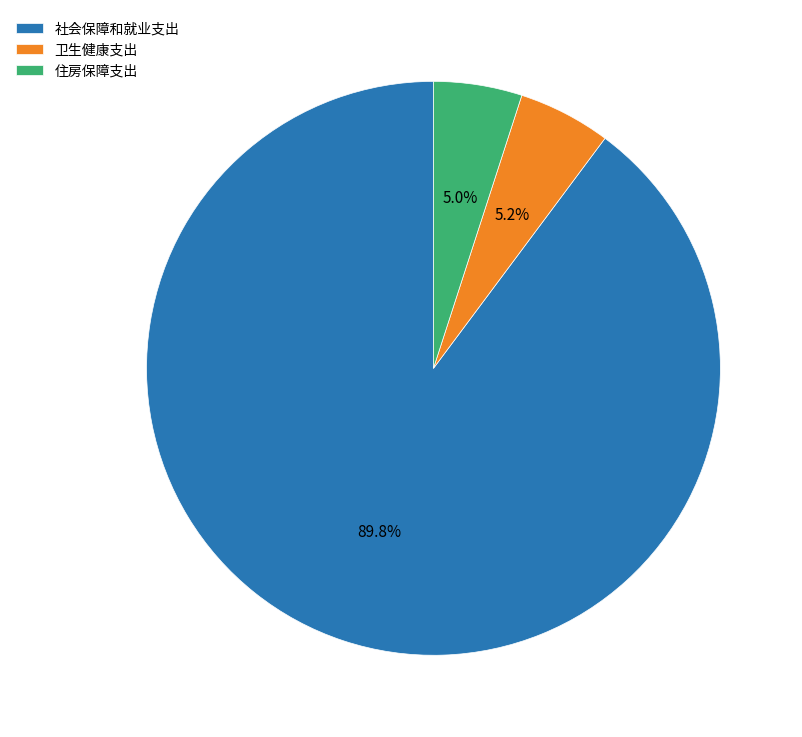

Is there any slice that represents more than half of the pie?

Yes